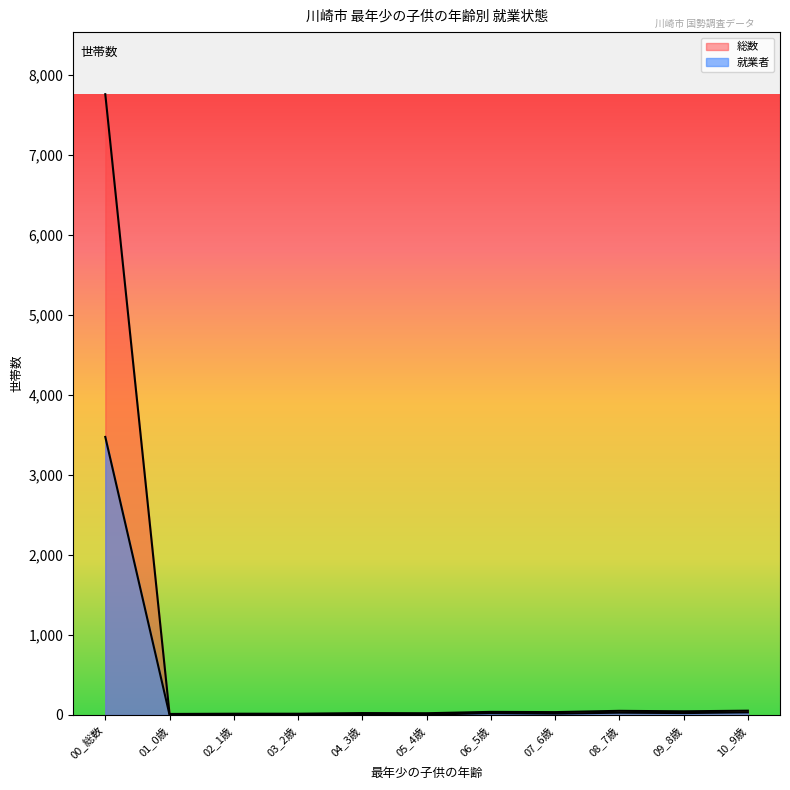

What is the difference between the highest and lowest values at 00_総数?

4283